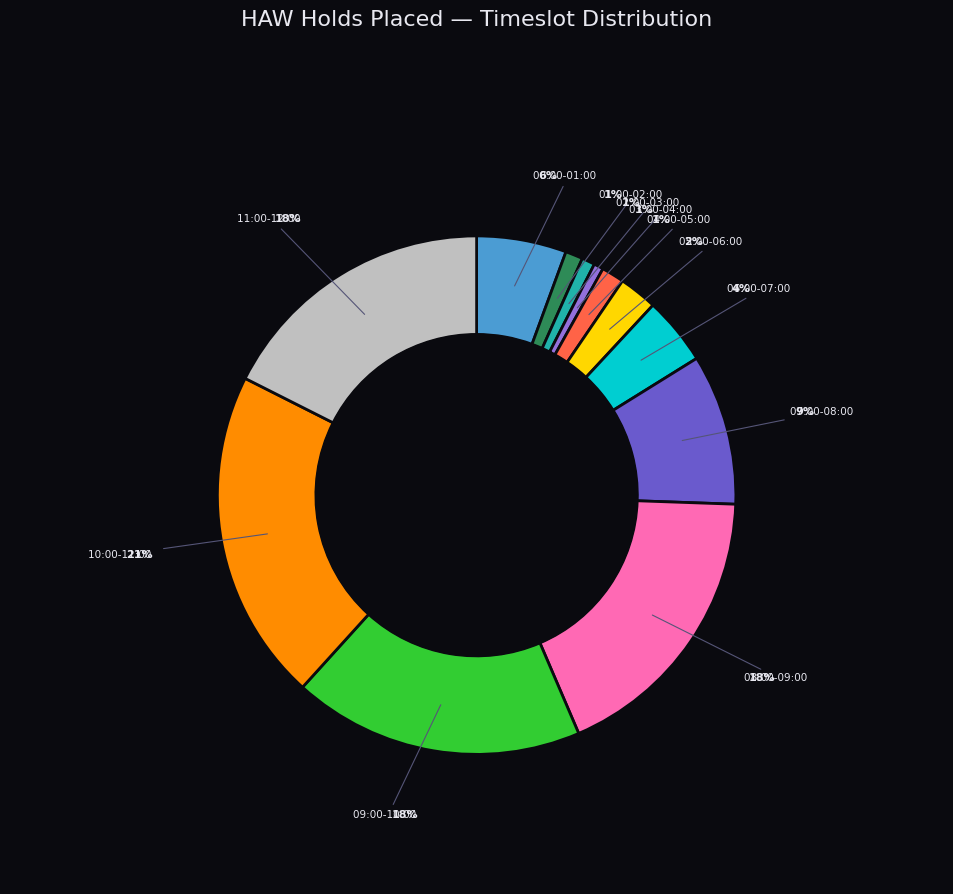

To the nearest percent, what portion does 06:00-07:00 represent?

4%